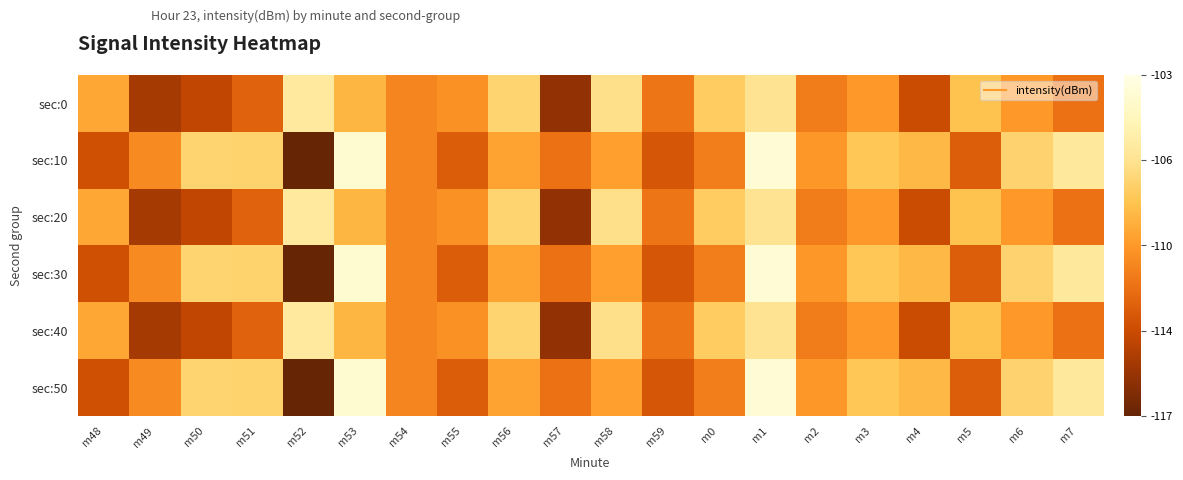

How many categories are shown in the chart?

20